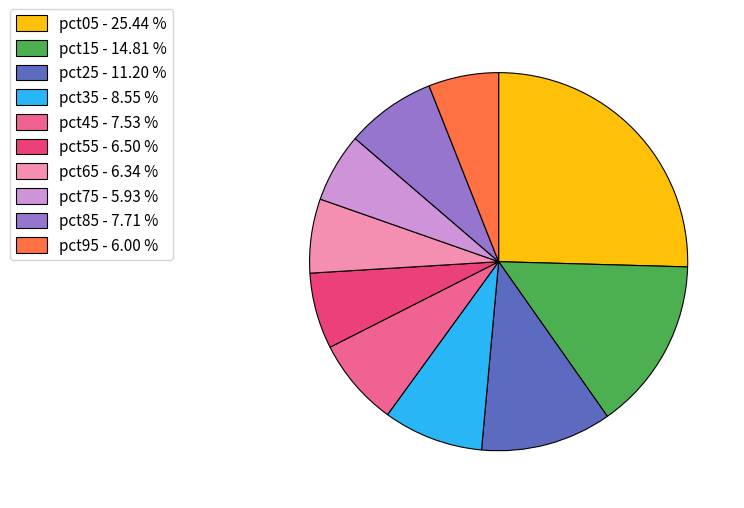

Does any single category account for the majority?

No